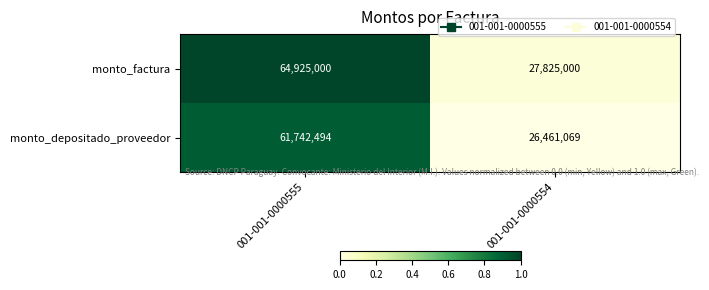

At 001-001-0000555, list the series in order from largest to smallest.

monto_factura, monto_depositado_proveedor